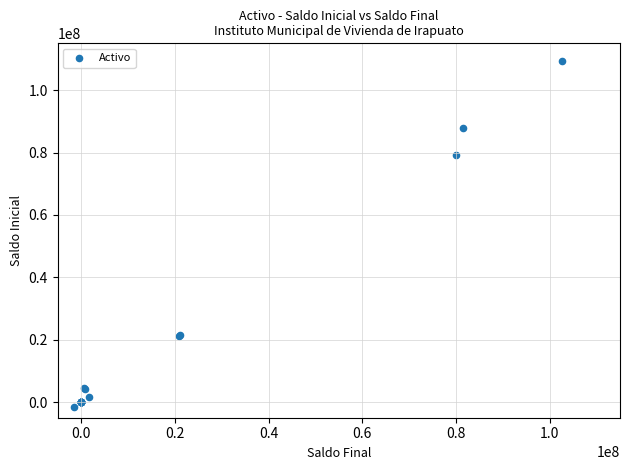

What Y value in the scatter plot is closest to 53956543?

79168959.6